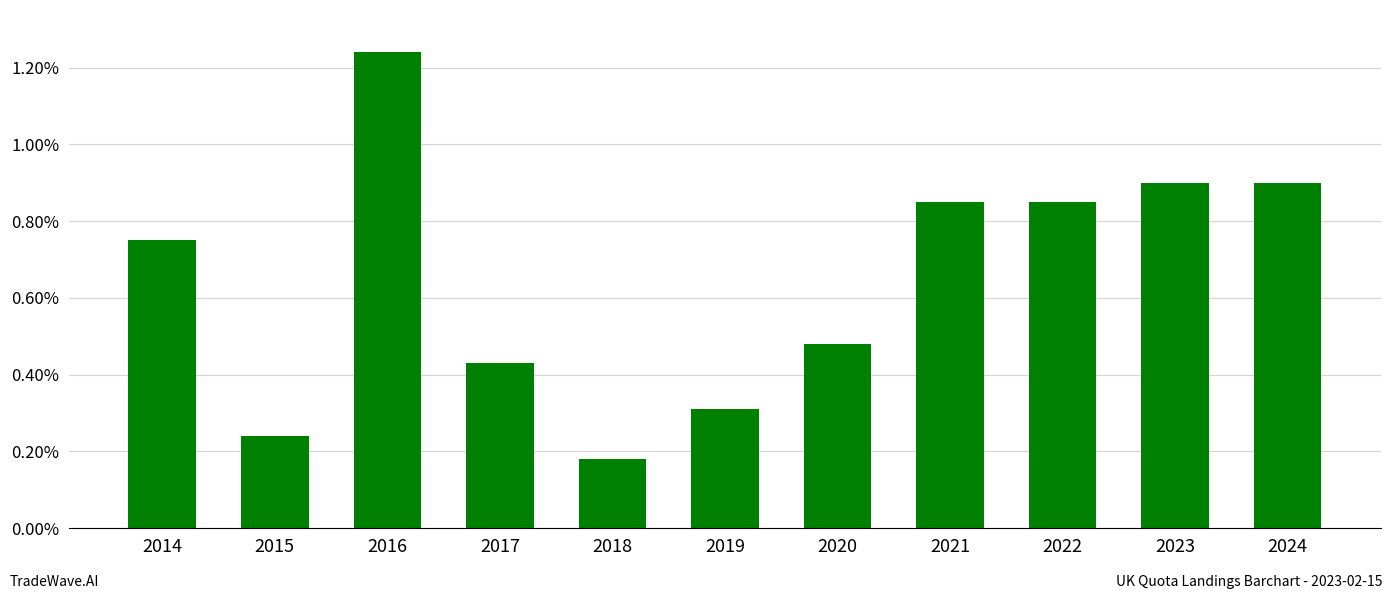

How many data points does each series have?

11